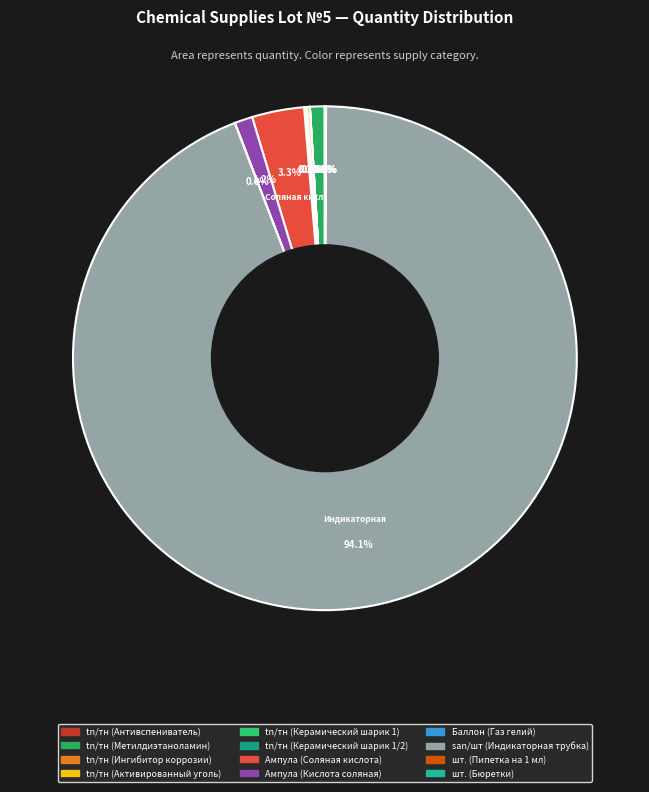

Is there any slice that represents more than half of the pie?

Yes